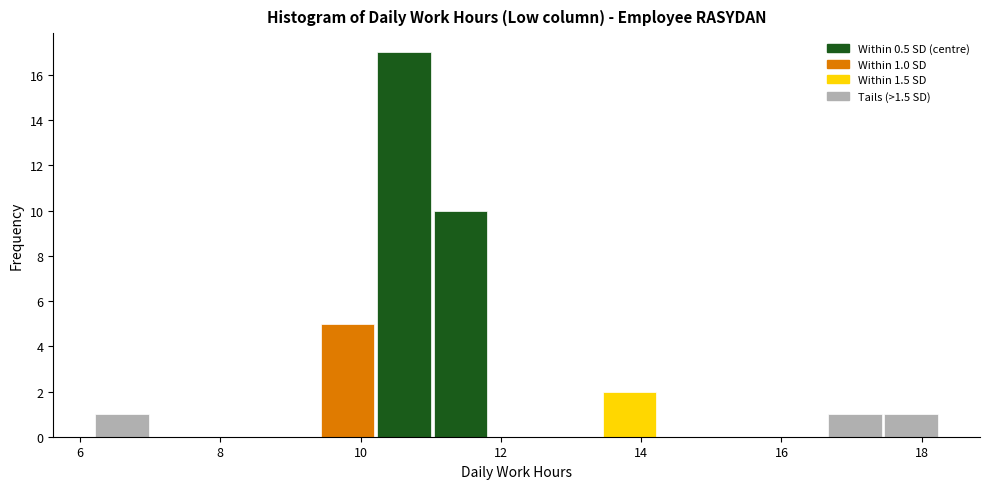

Over which range of the x-axis is the bar tallest?

10.2 to 11.0